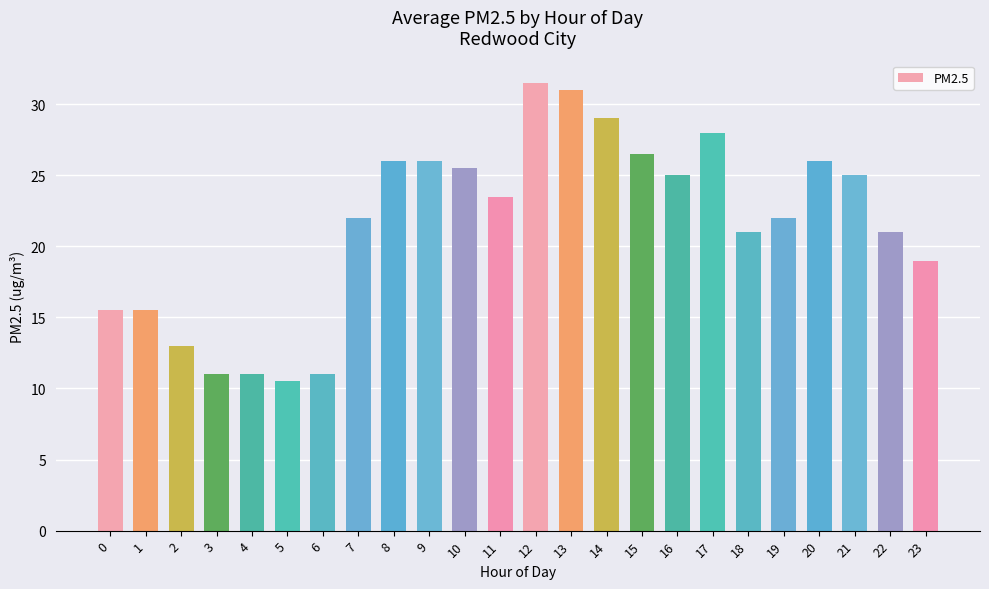

What is the difference between the maximum and minimum values?

21.0